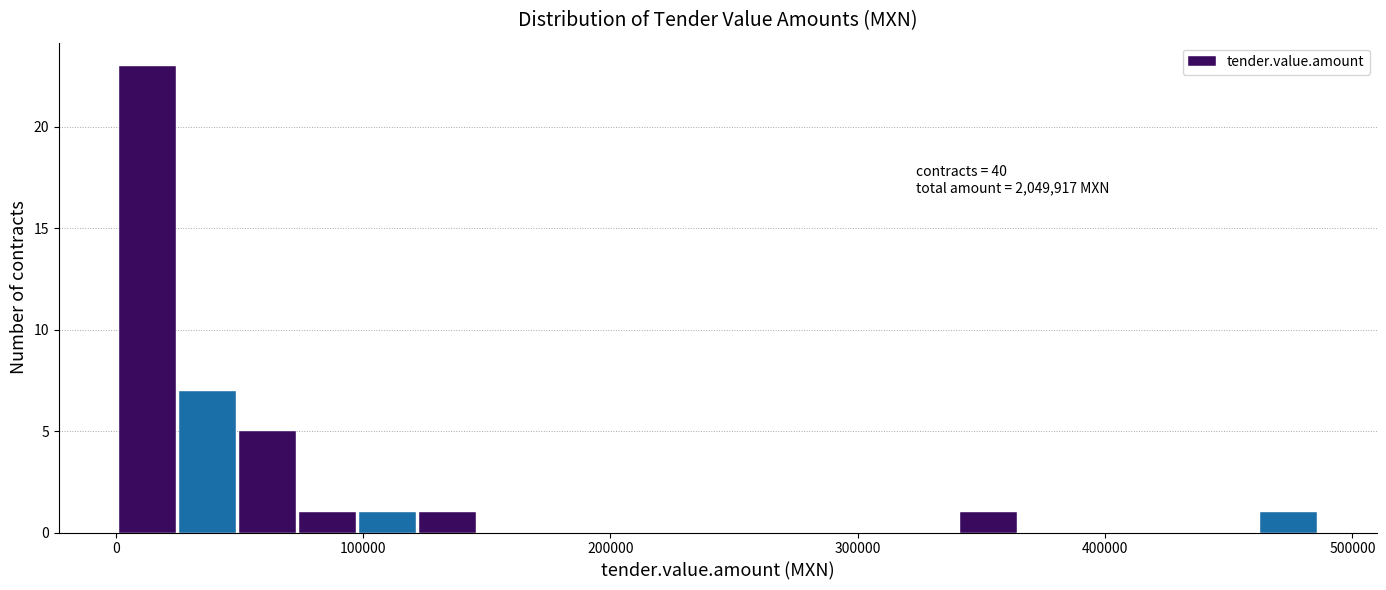

Read against the x-axis, roughly where is the centre of the tallest bar?

10000